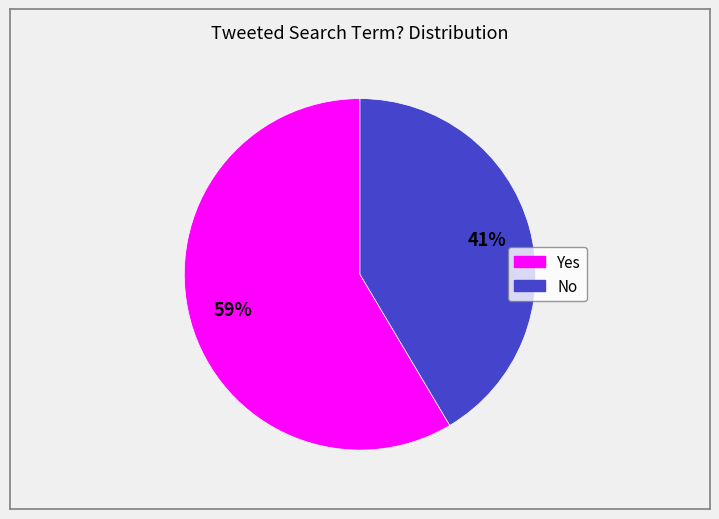

Count the number of slices in the pie.

2